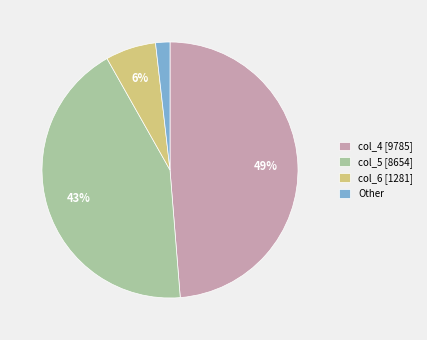

Does any single category account for the majority?

No